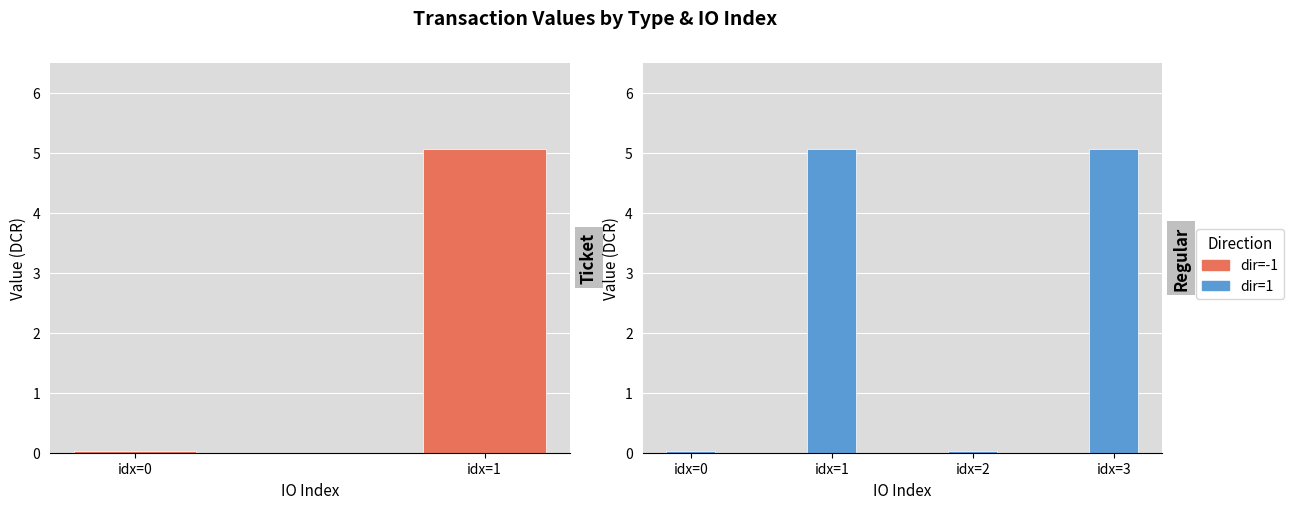

At io_index=0, list the series in order from smallest to largest.

Ticket, Regular